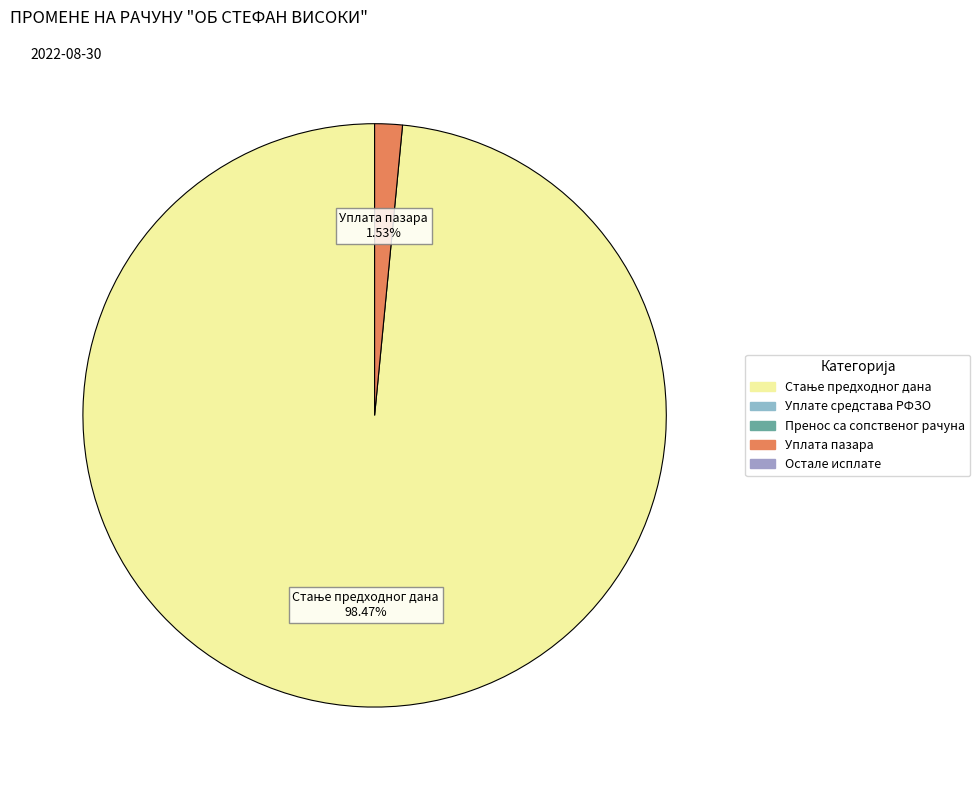

To the nearest percent, what is the average slice percentage?

50%